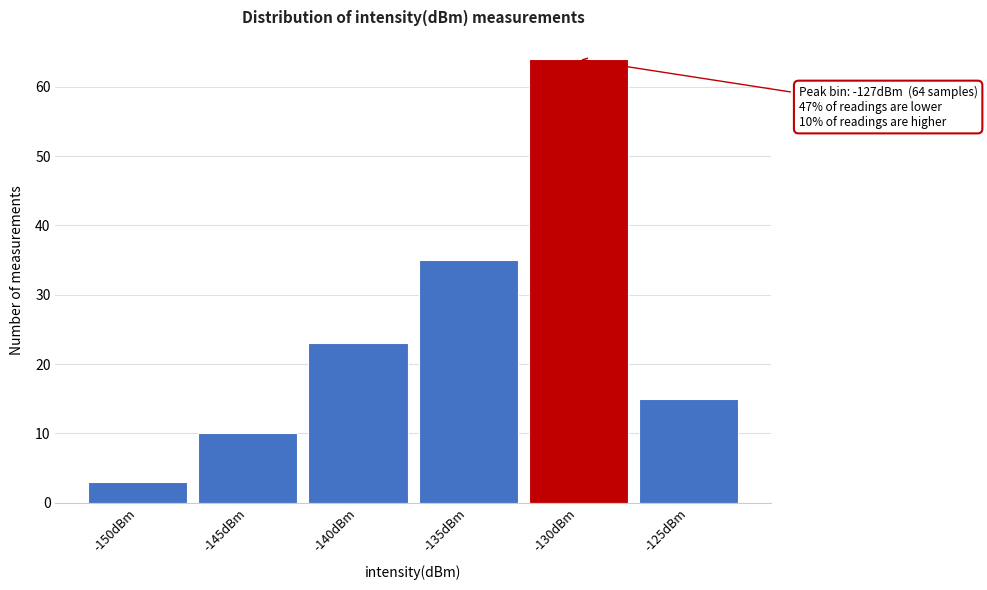

Reading right to left, what are all the values shown in this chart?

-125dBm=15	-130dBm=64	-135dBm=35	-140dBm=23	-145dBm=10	-150dBm=3